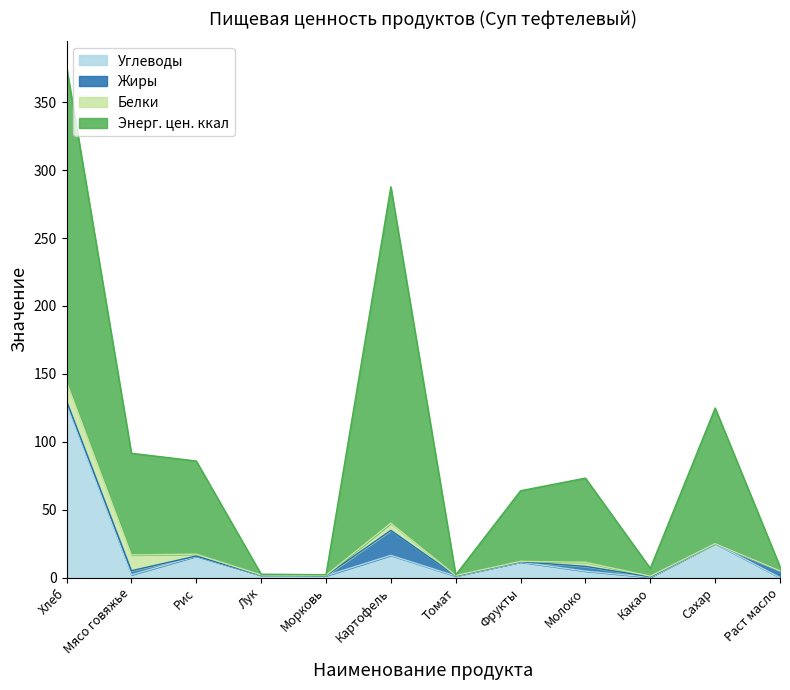

Where is Энерг. цен. ккал nearest to the value 124?

Сахар